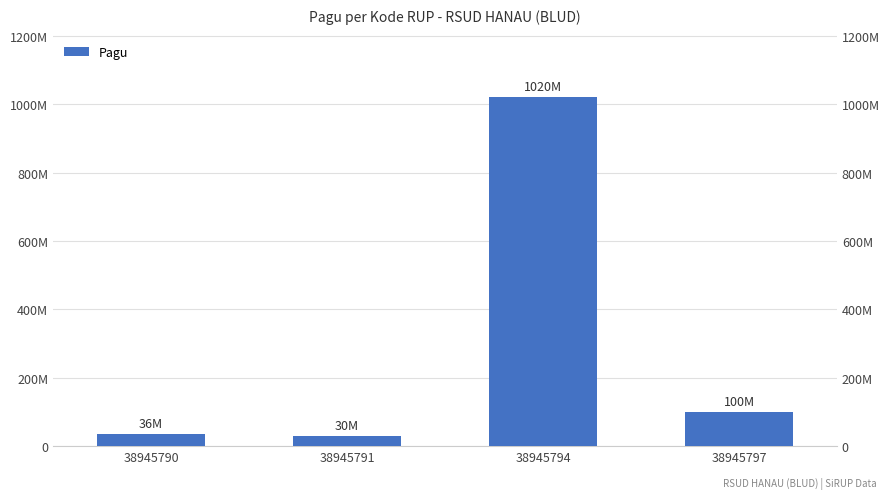

What is the value of the 3rd bar from the left?

1020000000